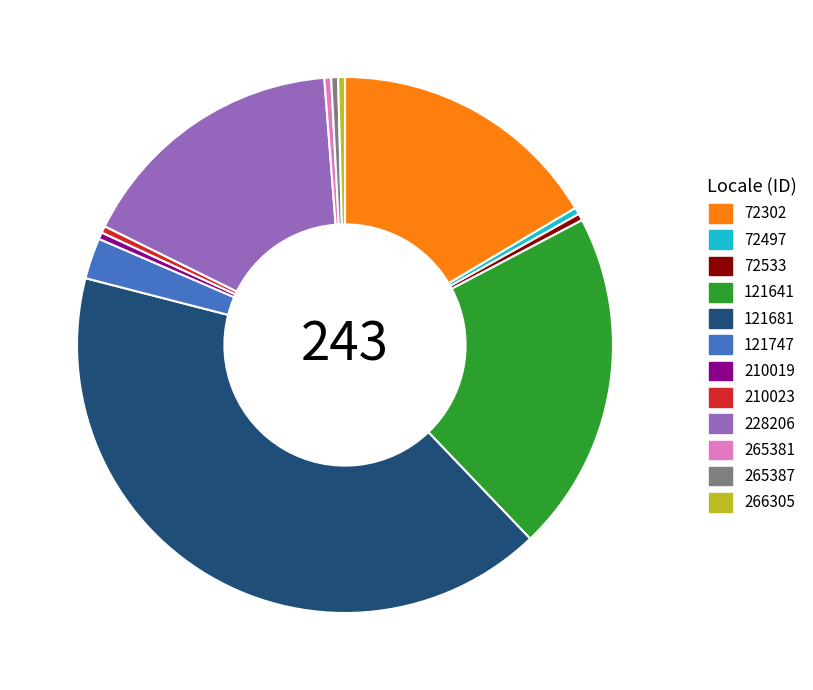

The 121641 slice represents 21% of the pie. True or false?

True